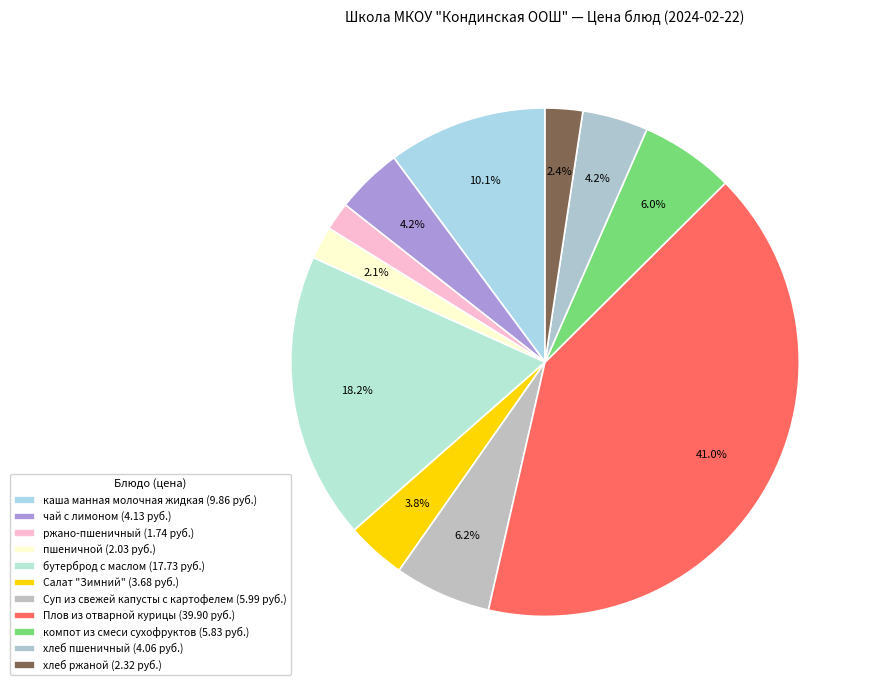

Approximately how many times larger is the value at Плов из отварной курицы compared to хлеб ржаной?

17.2